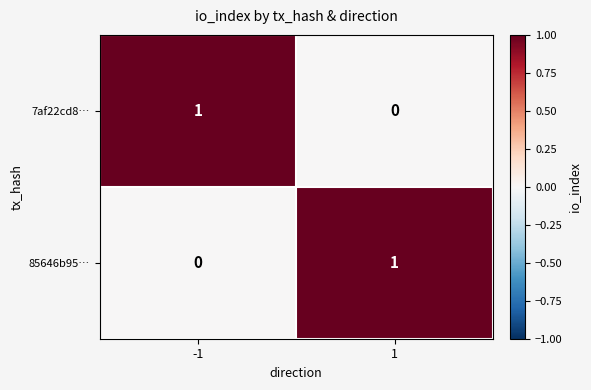

Reading right to left, extract all data points from this chart.

7af22cd8…: 1=0	-1=1
85646b95…: 1=1	-1=0